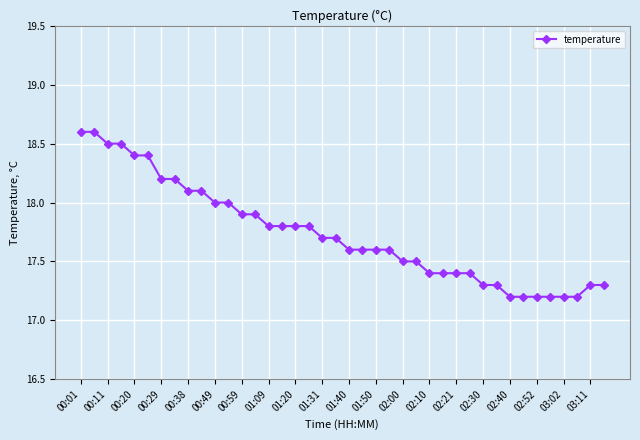

What is the sum of all values?

709.4